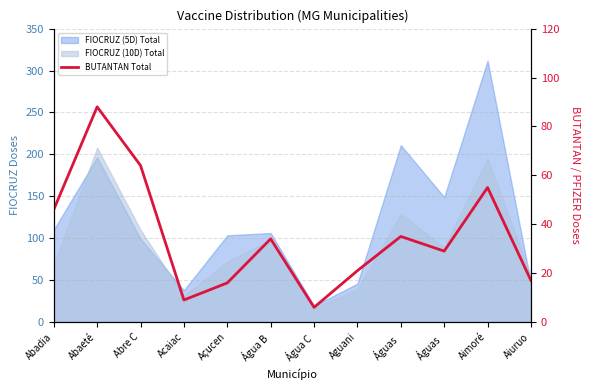

List the labels in order of value, largest first.

Abaeté, Abre C, Aimoré, Abadia, Águas , Água B, Águas , Aguani, Aiuruo, Açucen, Acaiac, Água C